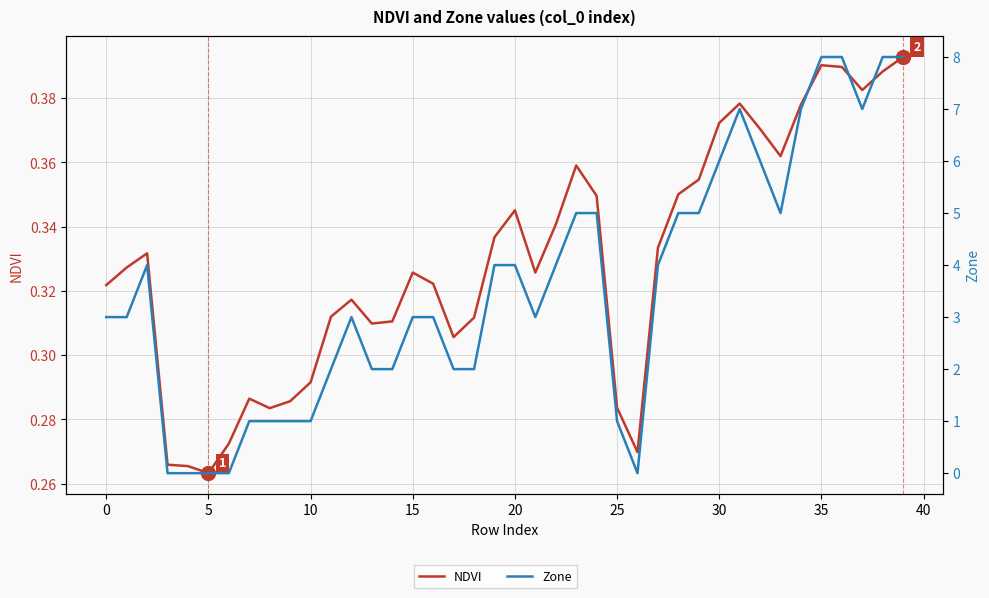

What is the total value across all series at 32?

6.4